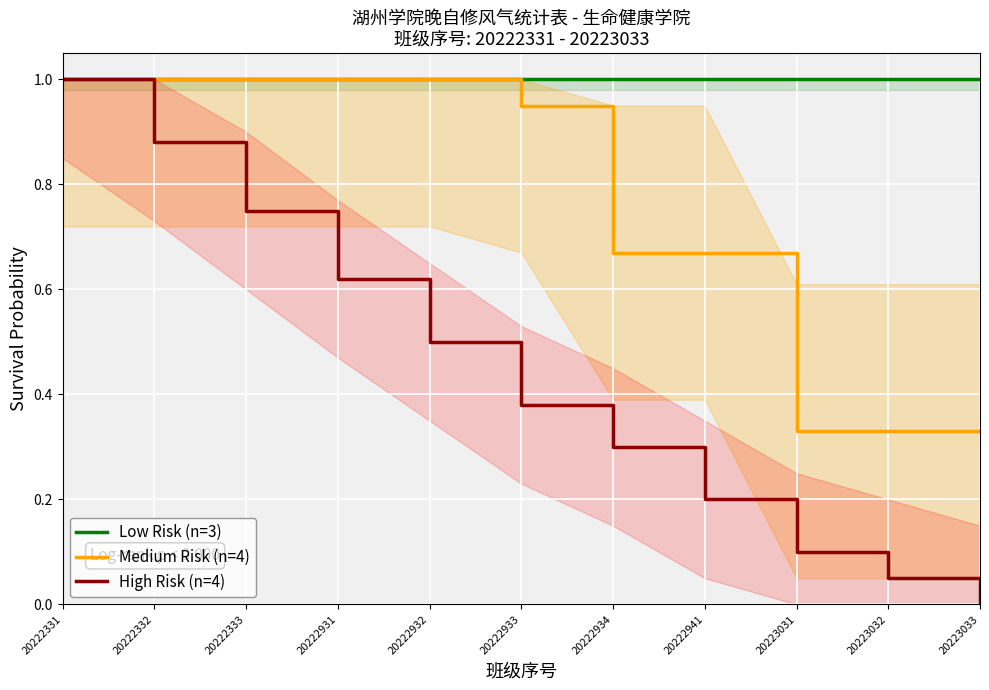

True or false: Low Risk (n=3) and Medium Risk (n=4) cross at least once.

False